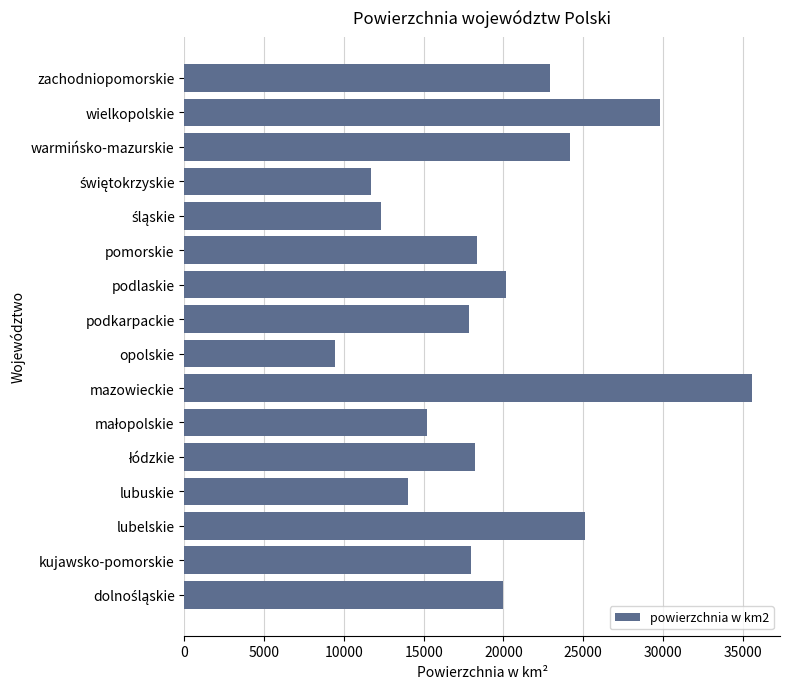

What is the difference between the maximum and second lowest values?

23847